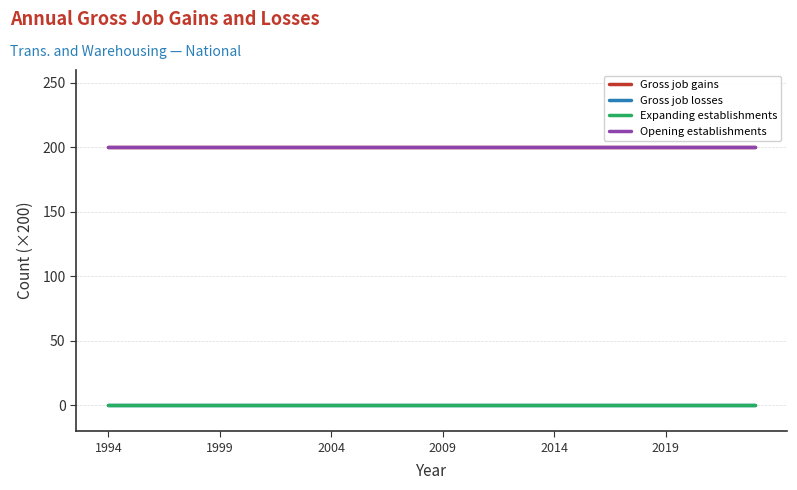

Does the chart have visible grid lines?

Yes